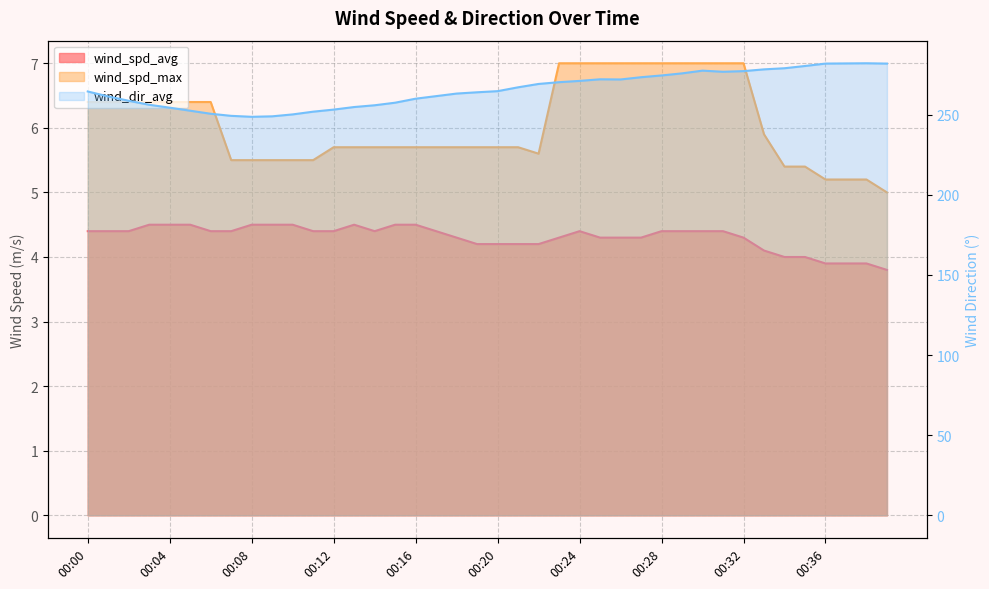

Rank the series by their maximum value, from lowest to highest.

wind_spd_avg, wind_spd_max, wind_dir_avg